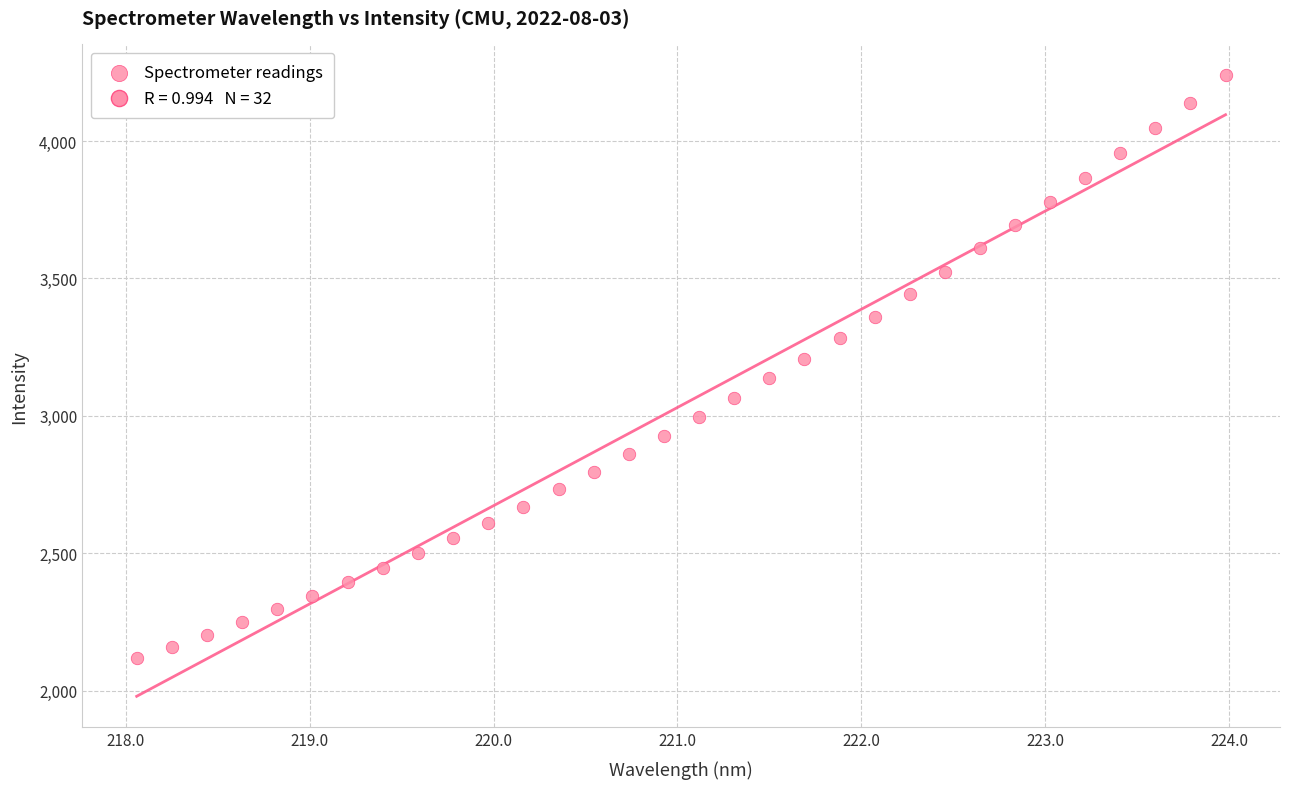

What is the range of Y values (max minus min)?

2121.4